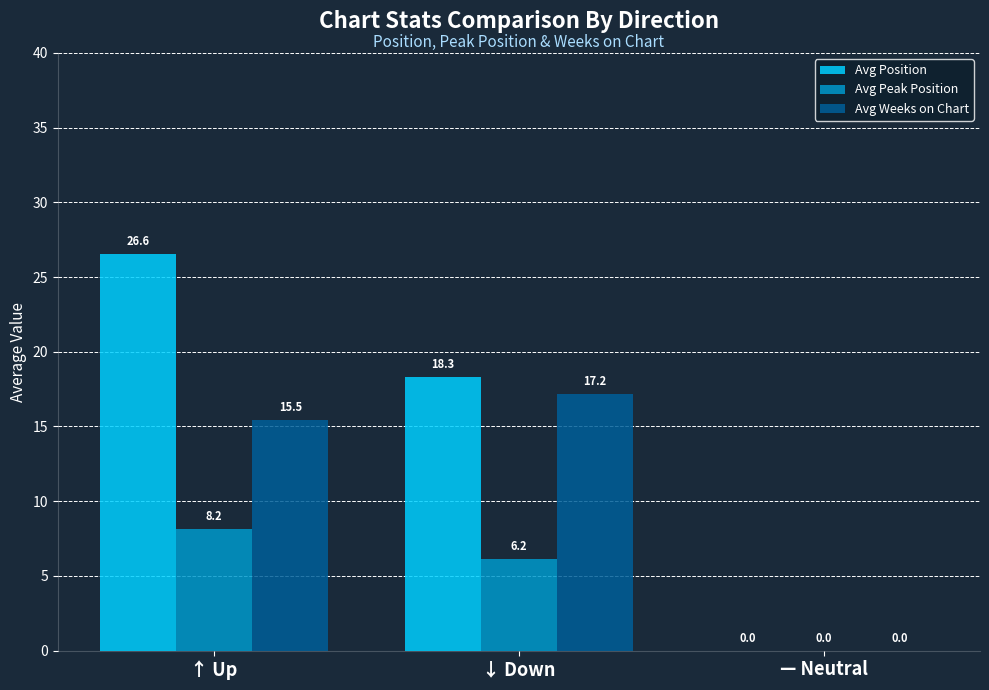

How many values in the Avg Position series exceed 18?

2